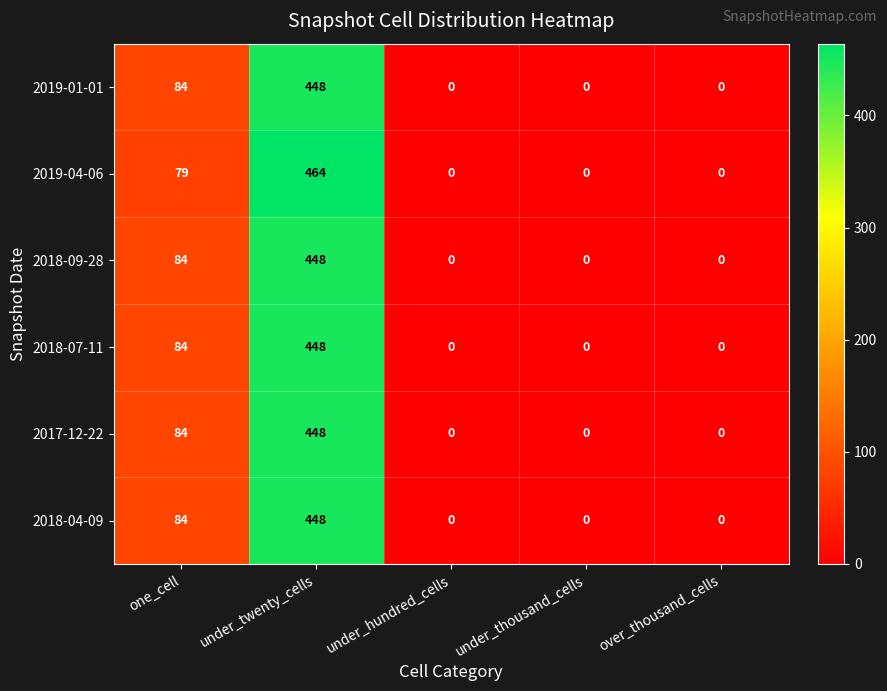

What is the average value of the 2018-07-11 series?

106